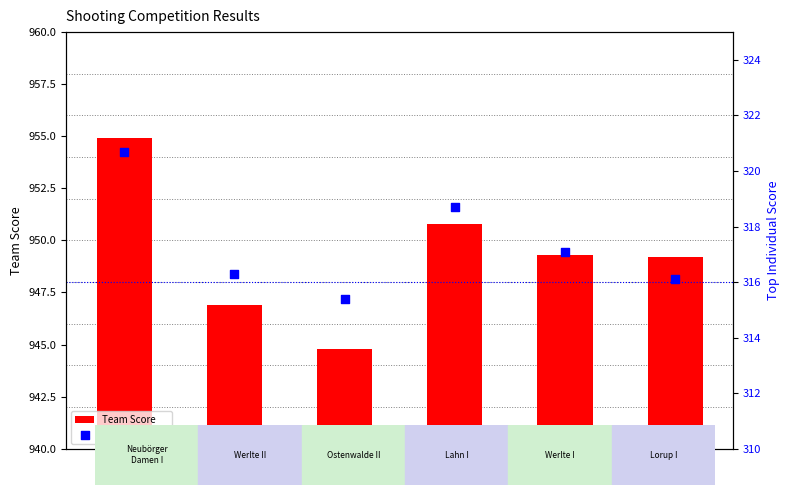

Which series reaches the minimum Y coordinate?

Top Individual